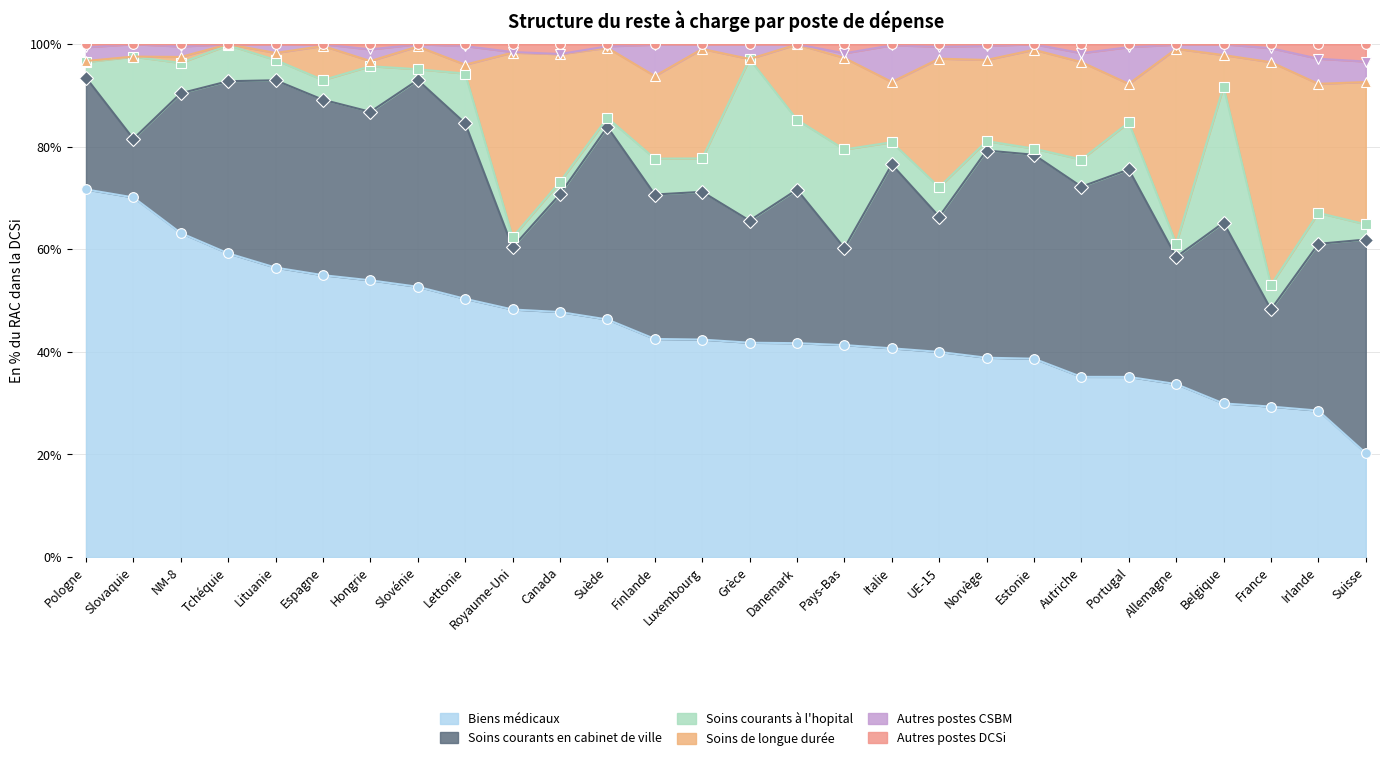

How many values in the Autres postes DCSi series exceed 99?

21